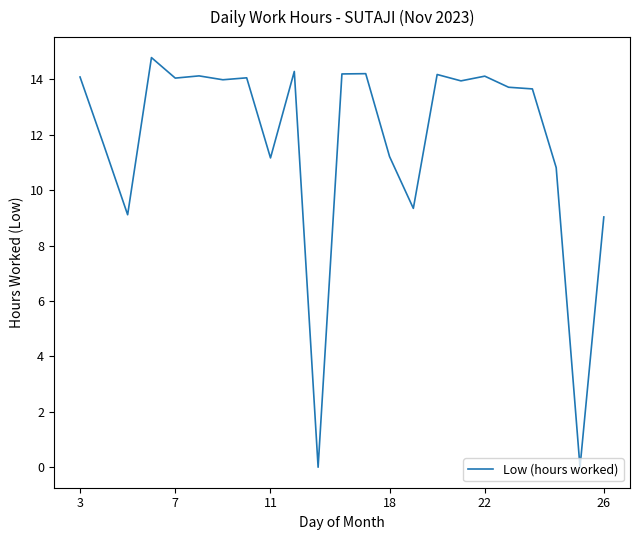

What is the difference between the maximum and minimum values?

14.8